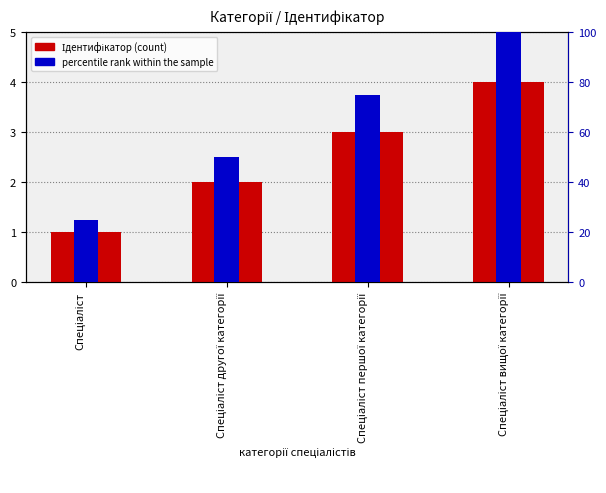

How many bars are there in total?

8